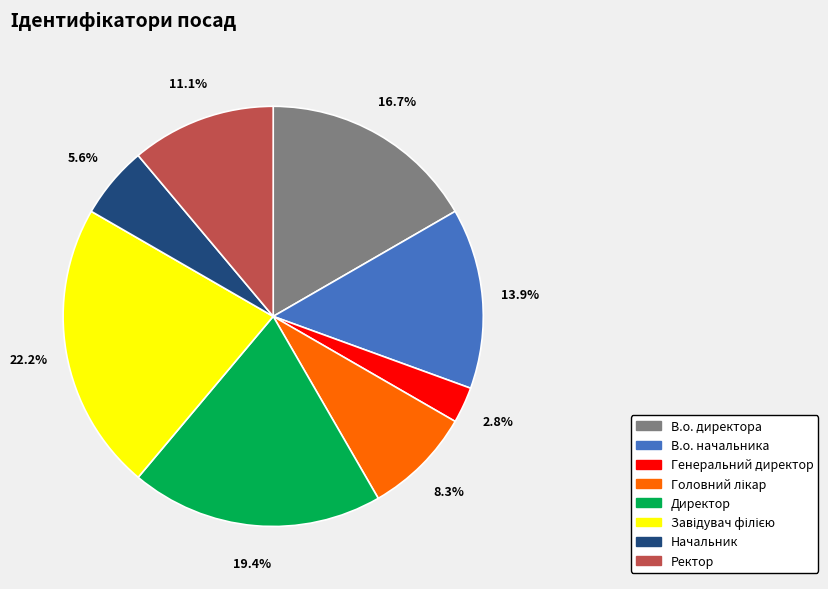

Count the number of slices in the pie.

8